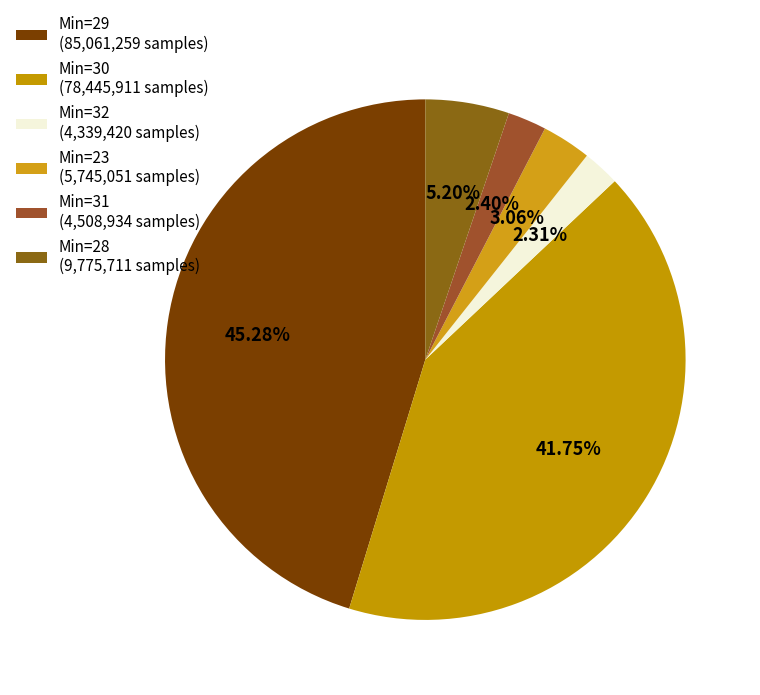

What is the smallest slice in the pie chart?

32